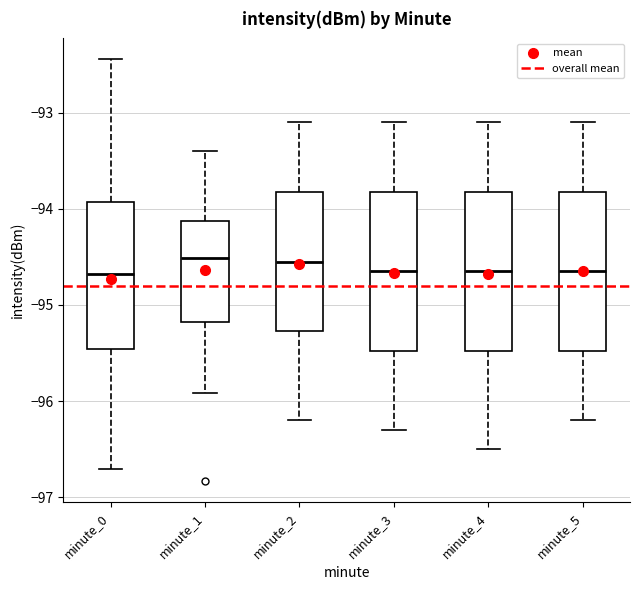

Reading left to right, read every box against the y-axis: the position of its median line, the range the box covers, and the ends of its whiskers. The values are not printed on the chart, so give them approximately, as read against the axis.

minute_0: median -94.7, box -95.5 to -93.9, whiskers -96.7 to -92.4
minute_1: median -94.5, box -95.2 to -94.1, whiskers -95.9 to -93.4
minute_2: median -94.5, box -95.3 to -93.8, whiskers -96.2 to -93.1
minute_3: median -94.6, box -95.5 to -93.8, whiskers -96.3 to -93.1
minute_4: median -94.6, box -95.5 to -93.8, whiskers -96.5 to -93.1
minute_5: median -94.6, box -95.5 to -93.8, whiskers -96.2 to -93.1